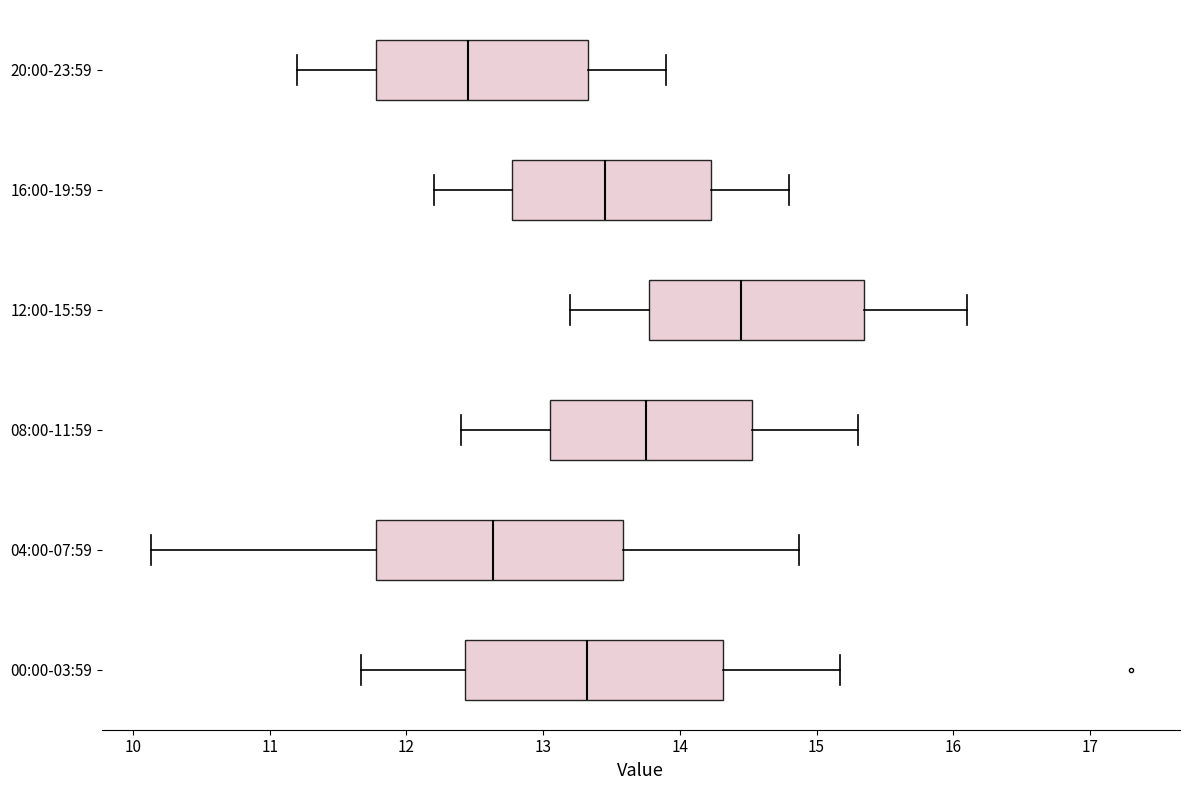

Reading bottom to top, read every box against the x-axis: the position of its median line, the range the box covers, and the ends of its whiskers. The values are not printed on the chart, so give them approximately, as read against the axis.

00:00-03:59: median 13.3, box 12.4 to 14.3, whiskers 11.7 to 15.2
04:00-07:59: median 12.6, box 11.8 to 13.6, whiskers 10.1 to 14.9
08:00-11:59: median 13.8, box 13.1 to 14.5, whiskers 12.4 to 15.3
12:00-15:59: median 14.5, box 13.8 to 15.4, whiskers 13.2 to 16.1
16:00-19:59: median 13.5, box 12.8 to 14.2, whiskers 12.2 to 14.8
20:00-23:59: median 12.5, box 11.8 to 13.3, whiskers 11.2 to 13.9